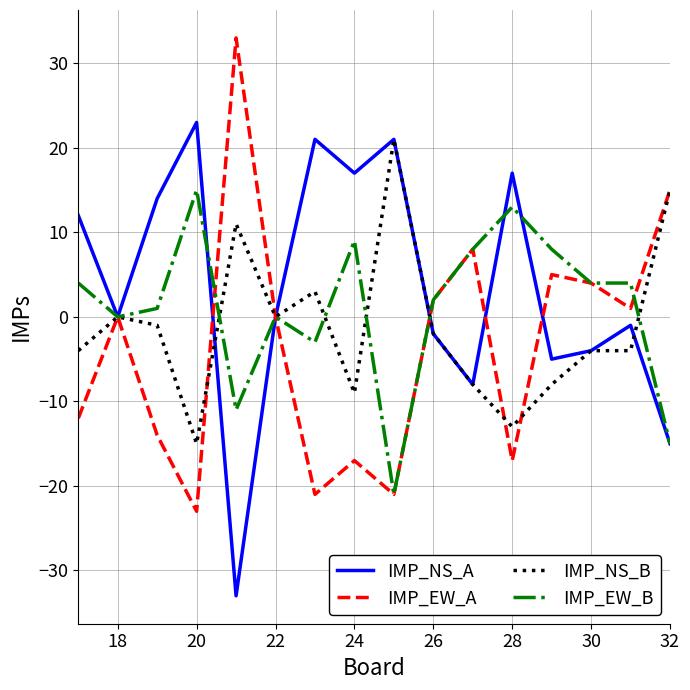

What is the lowest value of the IMP_EW_B series?

-21